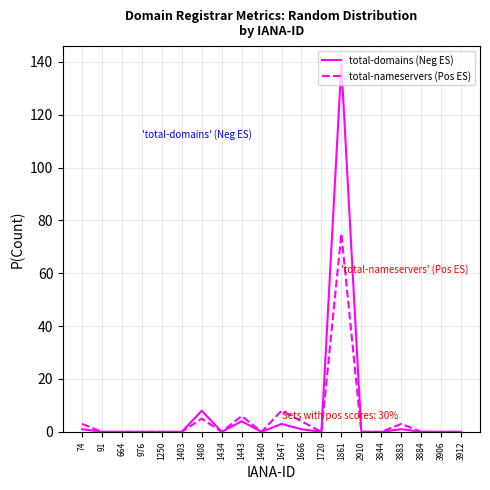

List the series in order of their peak value, highest first.

total-domains (Neg ES), total-nameservers (Pos ES)